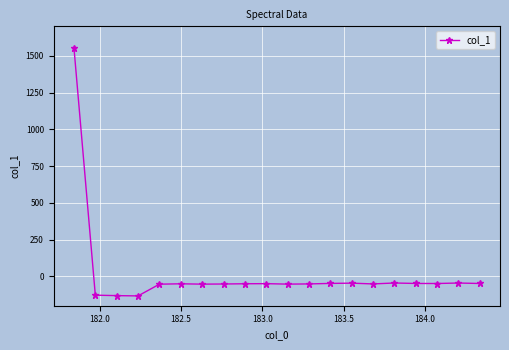

What is the difference between the maximum and minimum values?

1687.9